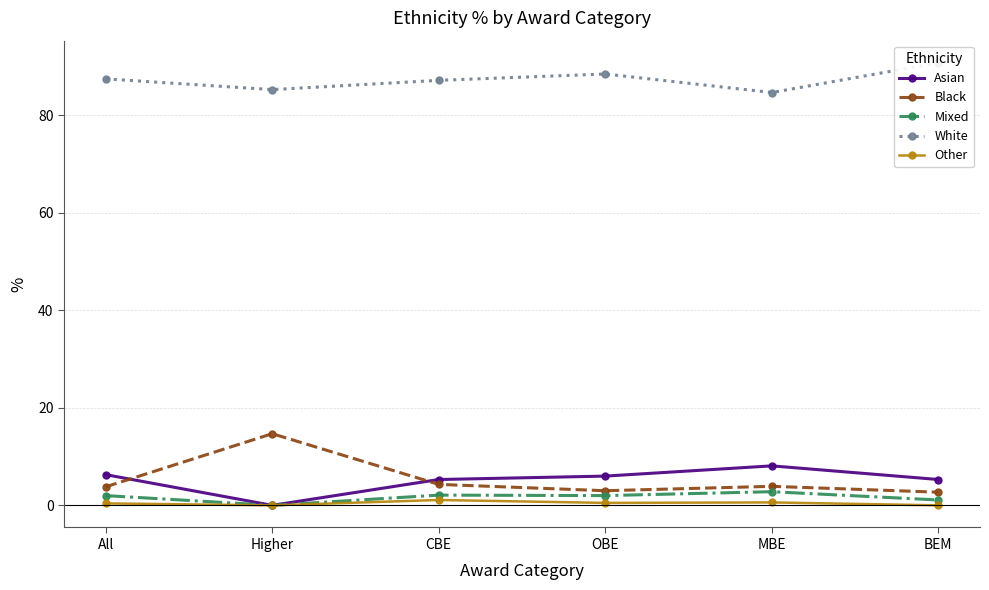

Reading left to right, extract all data points from this chart.

Asian: 6.3	0.0	5.3	6.0	8.1	5.3
Black: 3.8	14.7	4.3	3.0	3.9	2.7
Mixed: 2.0	0.0	2.1	2.0	2.8	1.1
White: 87.5	85.3	87.2	88.5	84.7	90.8
Other: 0.4	0.0	1.1	0.5	0.6	0.0